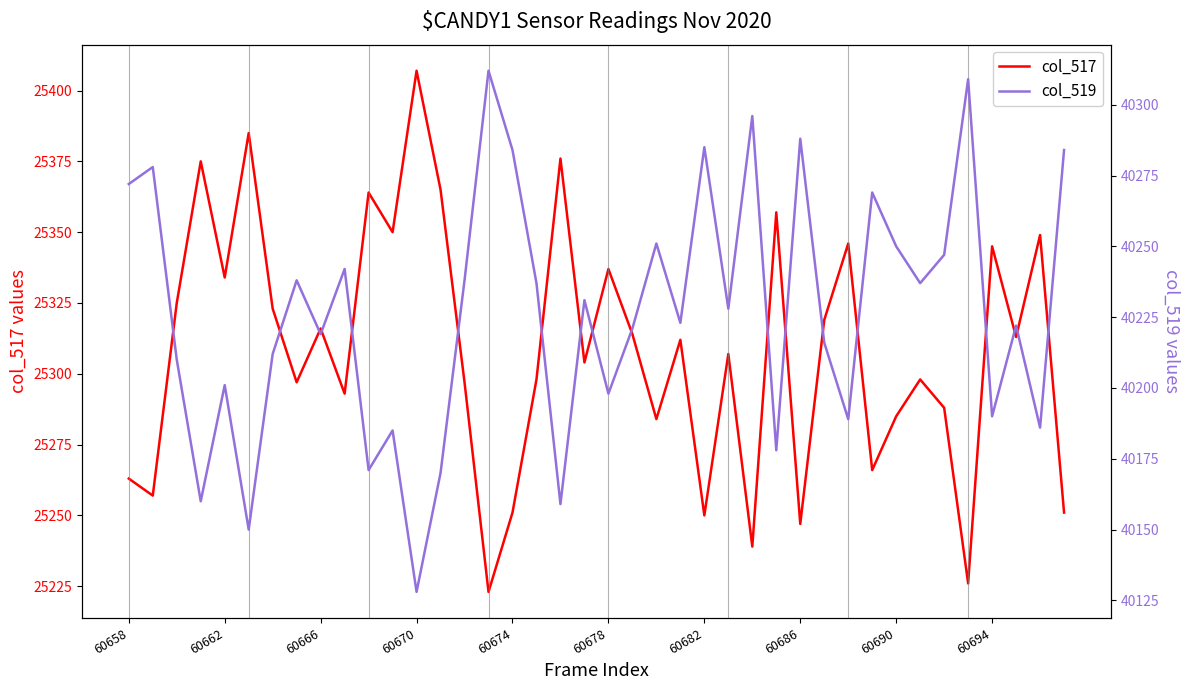

Reading right to left, list all the values displayed in this chart.

col_517: 25251	25349	25313	25345	25226	25288	25298	25285	25266	25346	25319	25247	25357	25239	25307	25250	25312	25284	25314	25337	25304	25376	25298	25251	25223	25297	25365	25407	25350	25364	25293	25316	25297	25323	25385	25334	25375	25325	25257	25263
col_519: 40284	40186	40222	40190	40309	40247	40237	40250	40269	40189	40216	40288	40178	40296	40228	40285	40223	40251	40221	40198	40231	40159	40237	40284	40312	40238	40170	40128	40185	40171	40242	40219	40238	40212	40150	40201	40160	40210	40278	40272